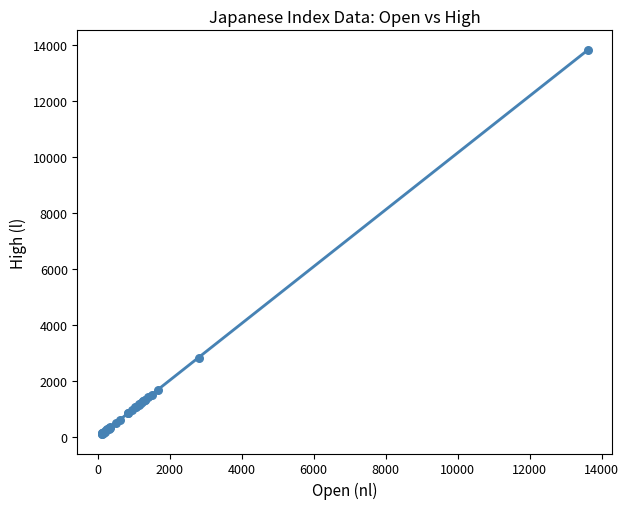

What Y value in the scatter plot is closest to 6969?

2817.1